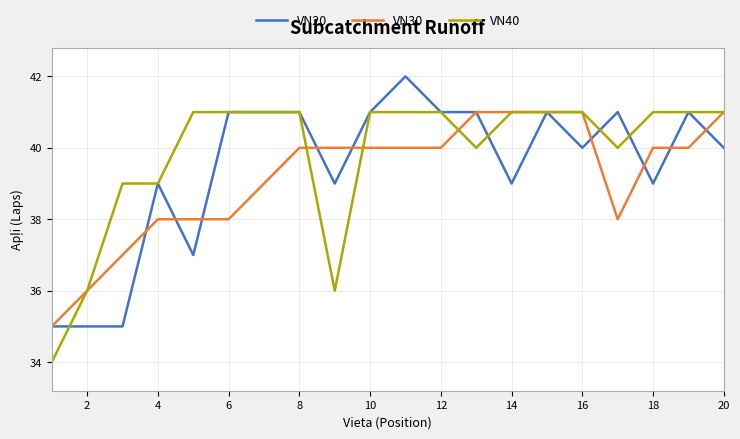

Reading left to right, list all the values displayed in this chart.

VN20: 35	35	35	39	37	41	41	41	39	41	42	41	41	39	41	40	41	39	41	40
VN30: 35	36	37	38	38	38	39	40	40	40	40	40	41	41	41	41	38	40	40	41
VN40: 34	36	39	39	41	41	41	41	36	41	41	41	40	41	41	41	40	41	41	41